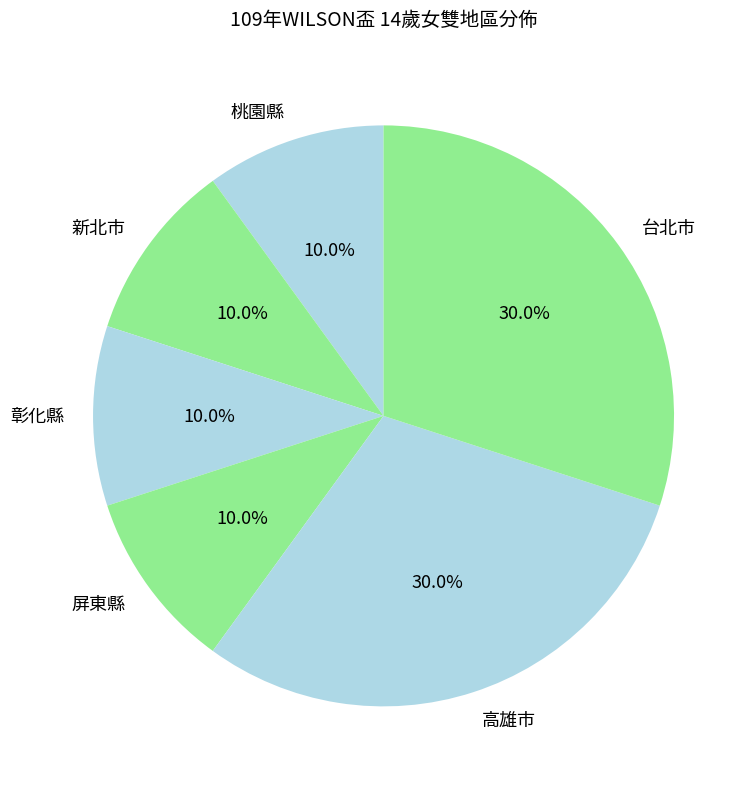

Is there any slice that represents more than half of the pie?

No